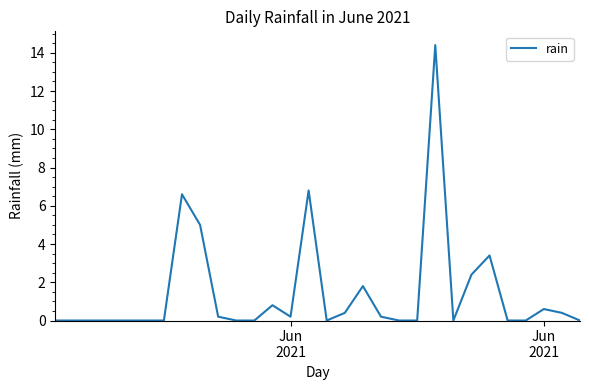

What is the greatest value displayed?

14.4